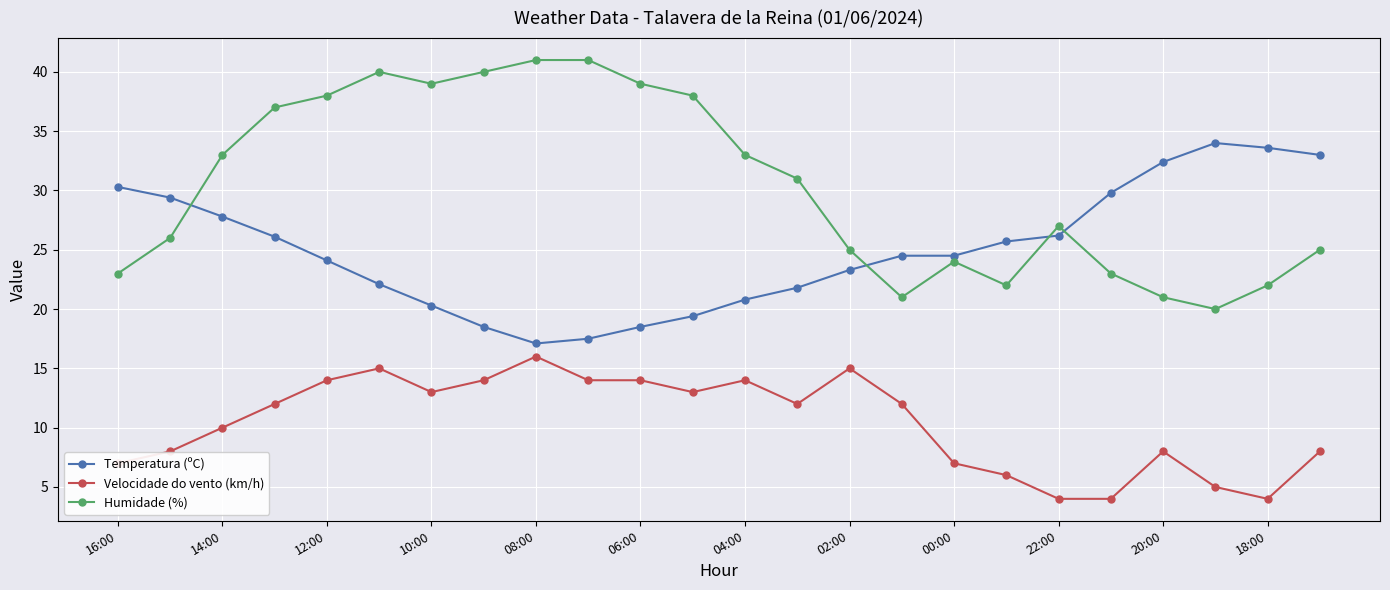

True or false: Temperatura (ºC) and Velocidade do vento (km/h) cross at least once.

False